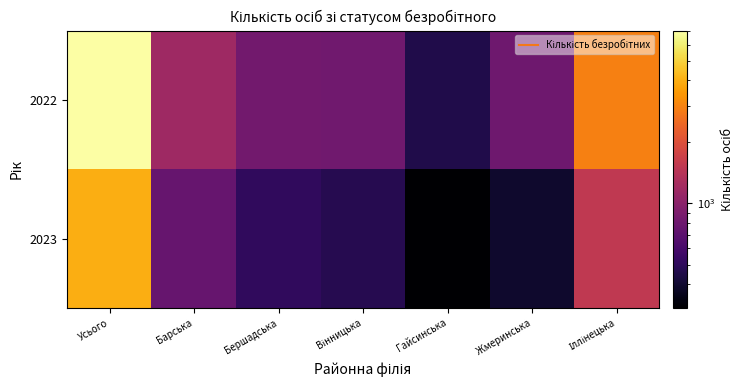

At Бершадська, list the series in order from largest to smallest.

2022, 2023